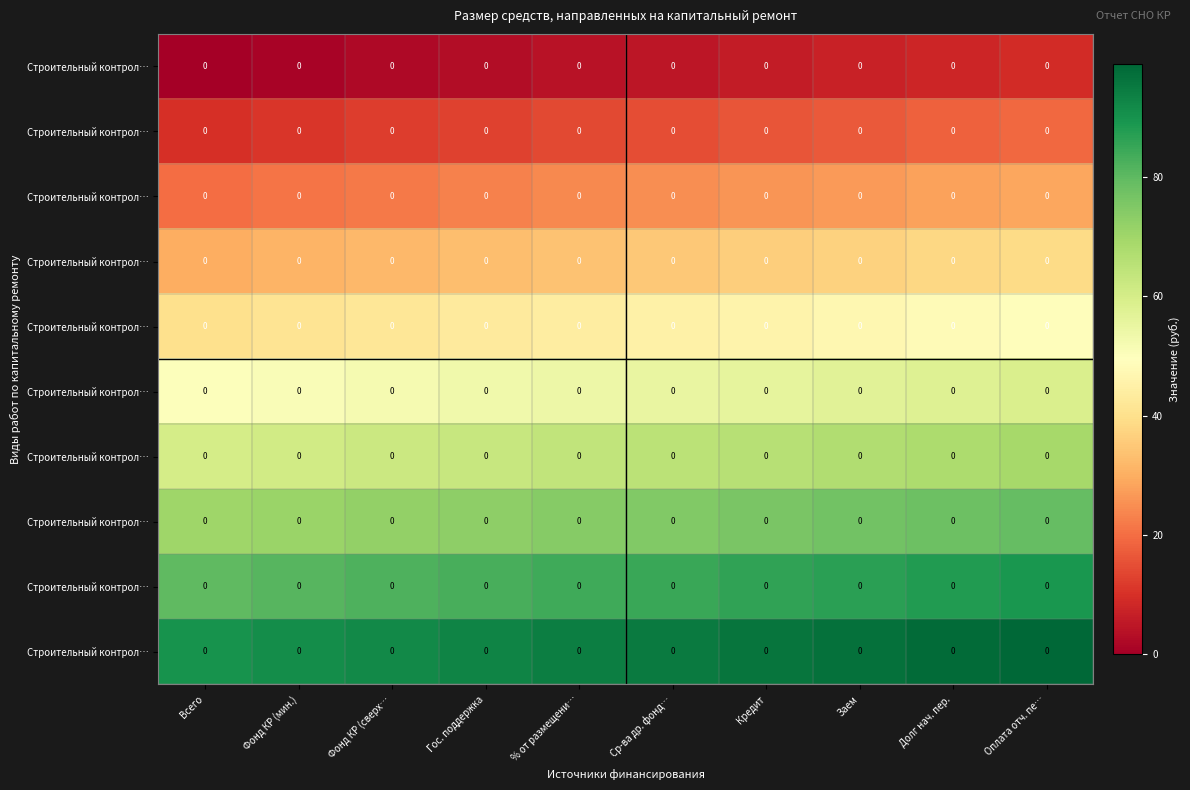

Between Оплата отч. пе… and Всего, which is larger?

Оплата отч. пе…